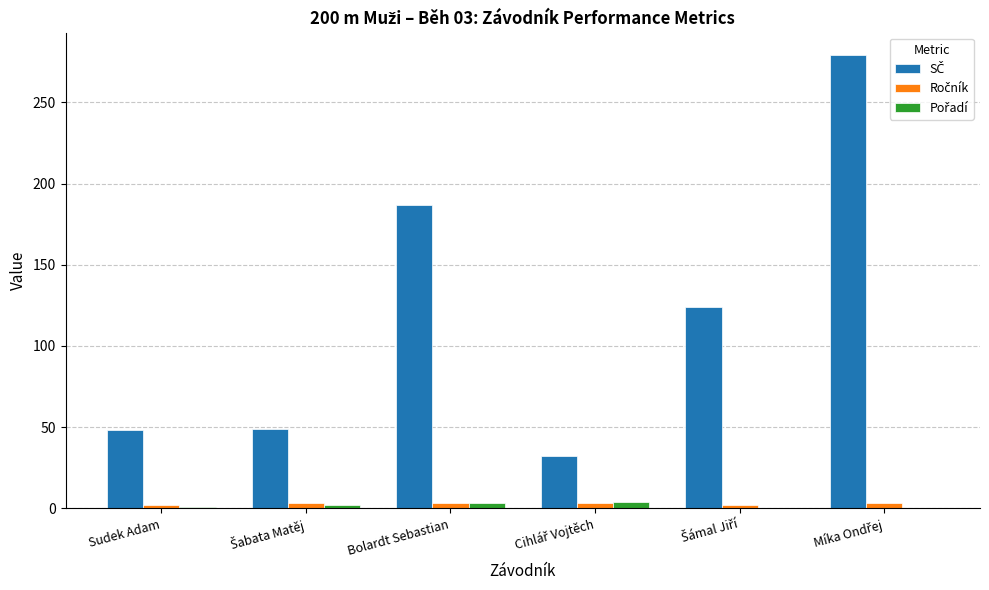

Count the number of categories in the chart.

6